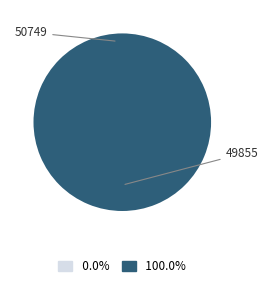

Is there a majority slice in this chart?

Yes